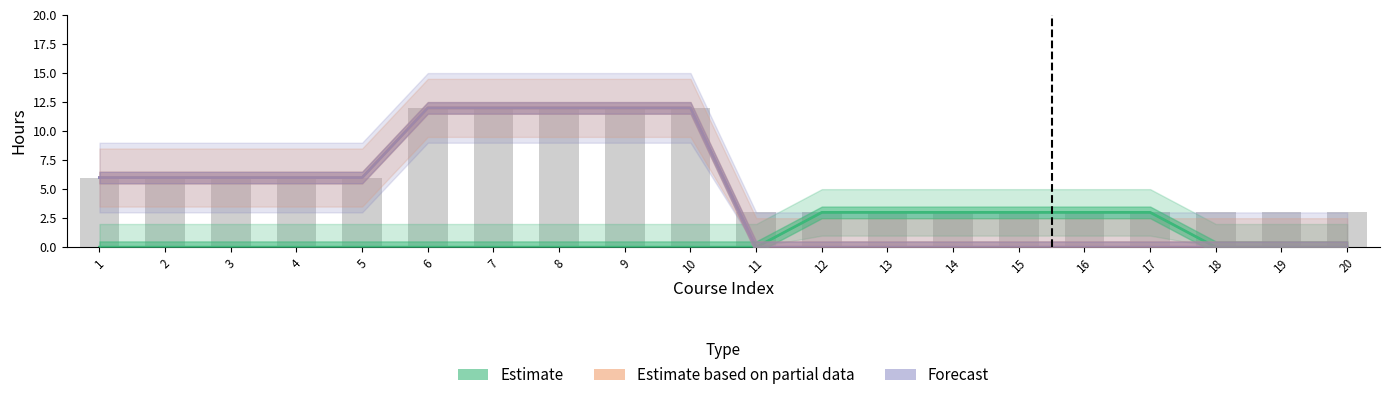

Between 9 and 7, which is larger?

9